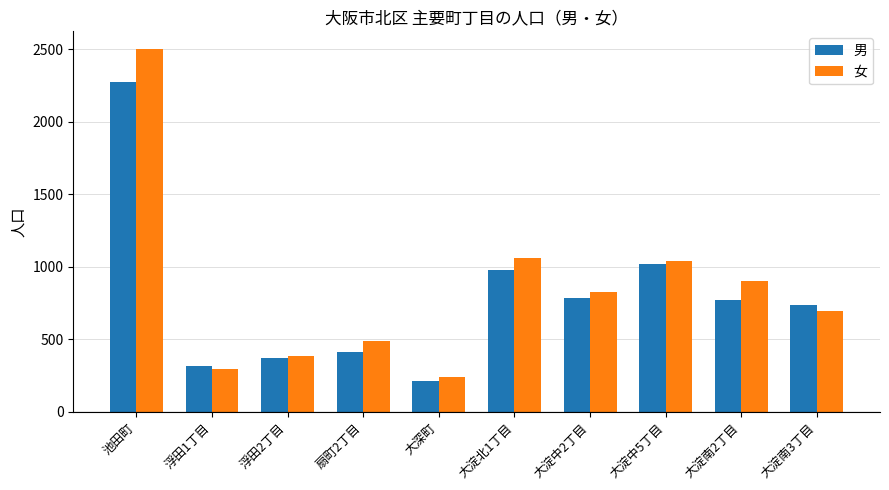

At which label does 女 first exceed 827?

池田町